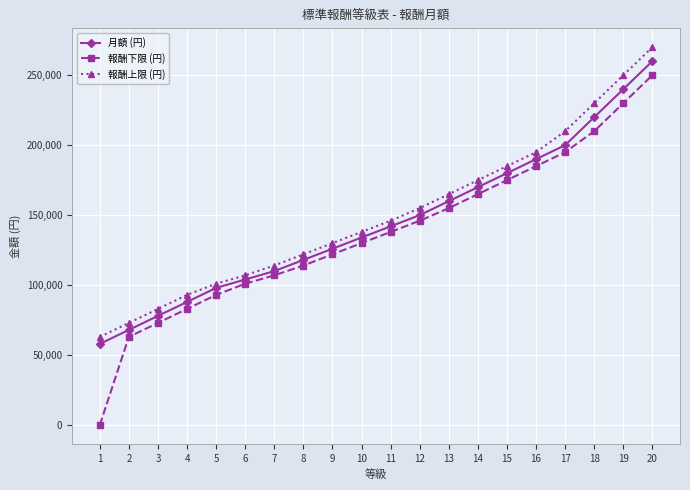

What is the total value across all series at 18?

660000